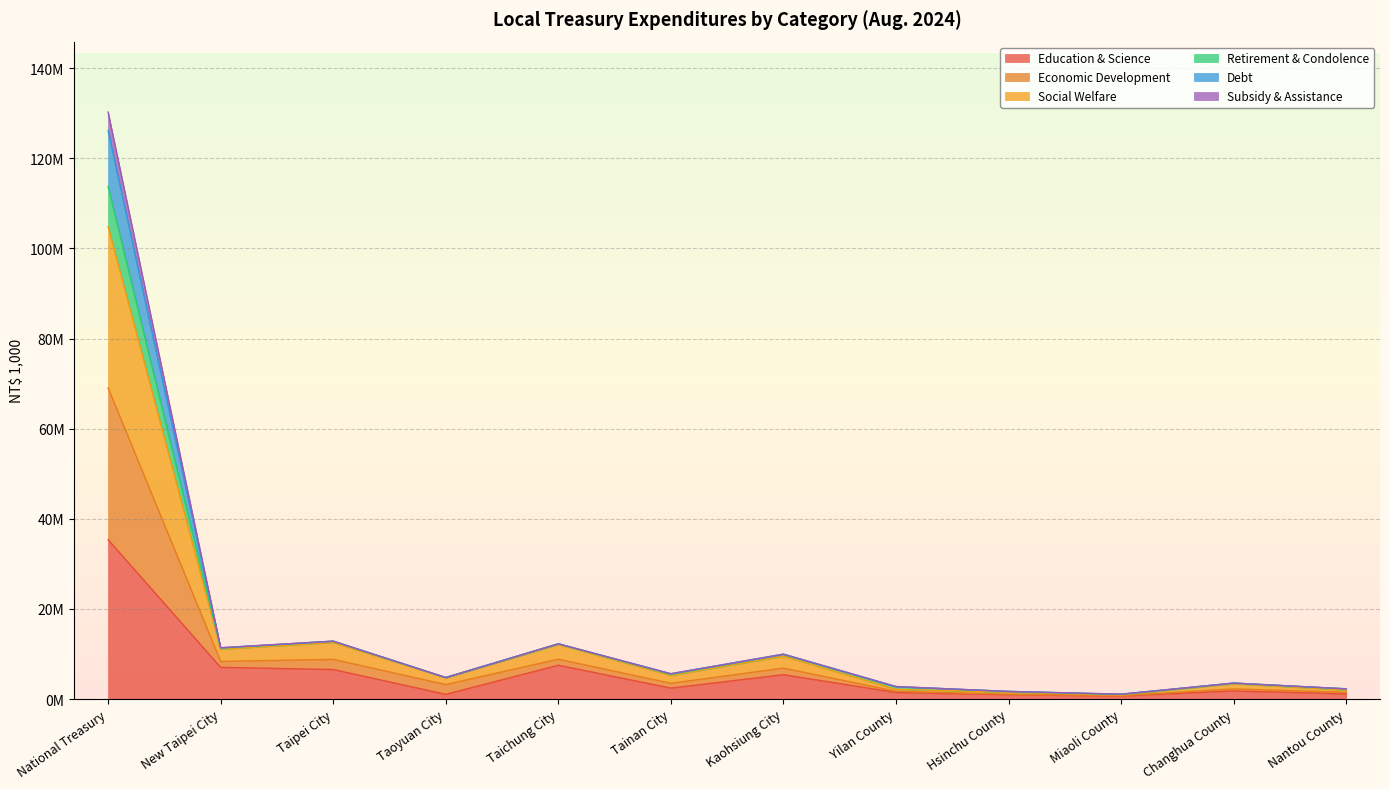

Which series has the largest range (max minus min)?

Economic Development